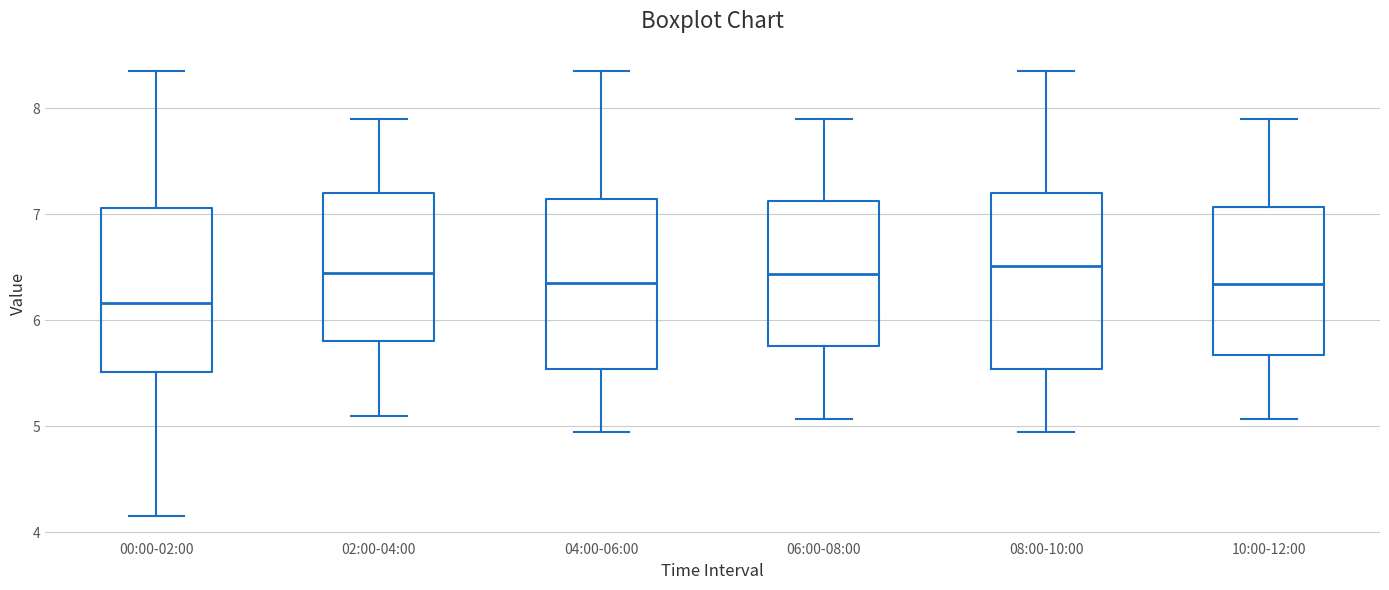

Reading left to right, read every box against the y-axis: the position of its median line, the range the box covers, and the ends of its whiskers. The values are not printed on the chart, so give them approximately, as read against the axis.

00:00-02:00: median 6.2, box 5.5 to 7.1, whiskers 4.2 to 8.4
02:00-04:00: median 6.5, box 5.8 to 7.2, whiskers 5.1 to 7.9
04:00-06:00: median 6.4, box 5.5 to 7.1, whiskers 5.0 to 8.4
06:00-08:00: median 6.4, box 5.8 to 7.1, whiskers 5.1 to 7.9
08:00-10:00: median 6.5, box 5.5 to 7.2, whiskers 5.0 to 8.4
10:00-12:00: median 6.3, box 5.7 to 7.1, whiskers 5.1 to 7.9